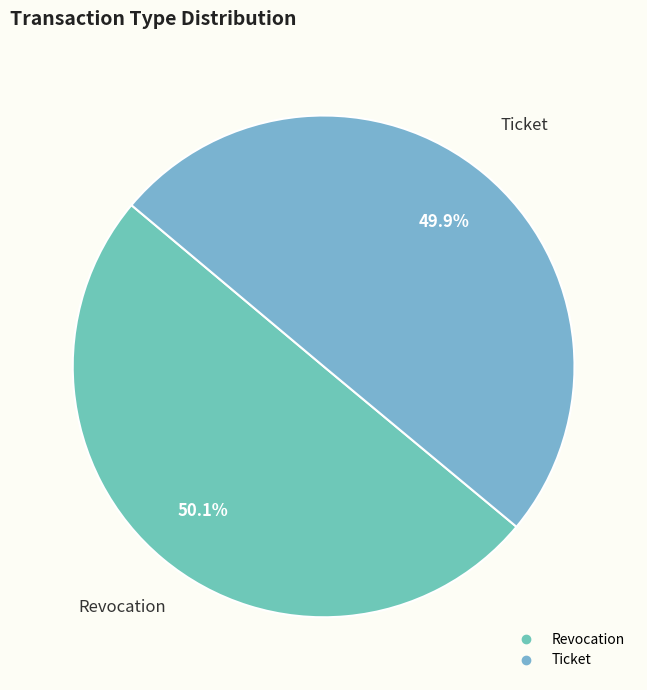

True or false: Revocation accounts for 50% of the total.

True